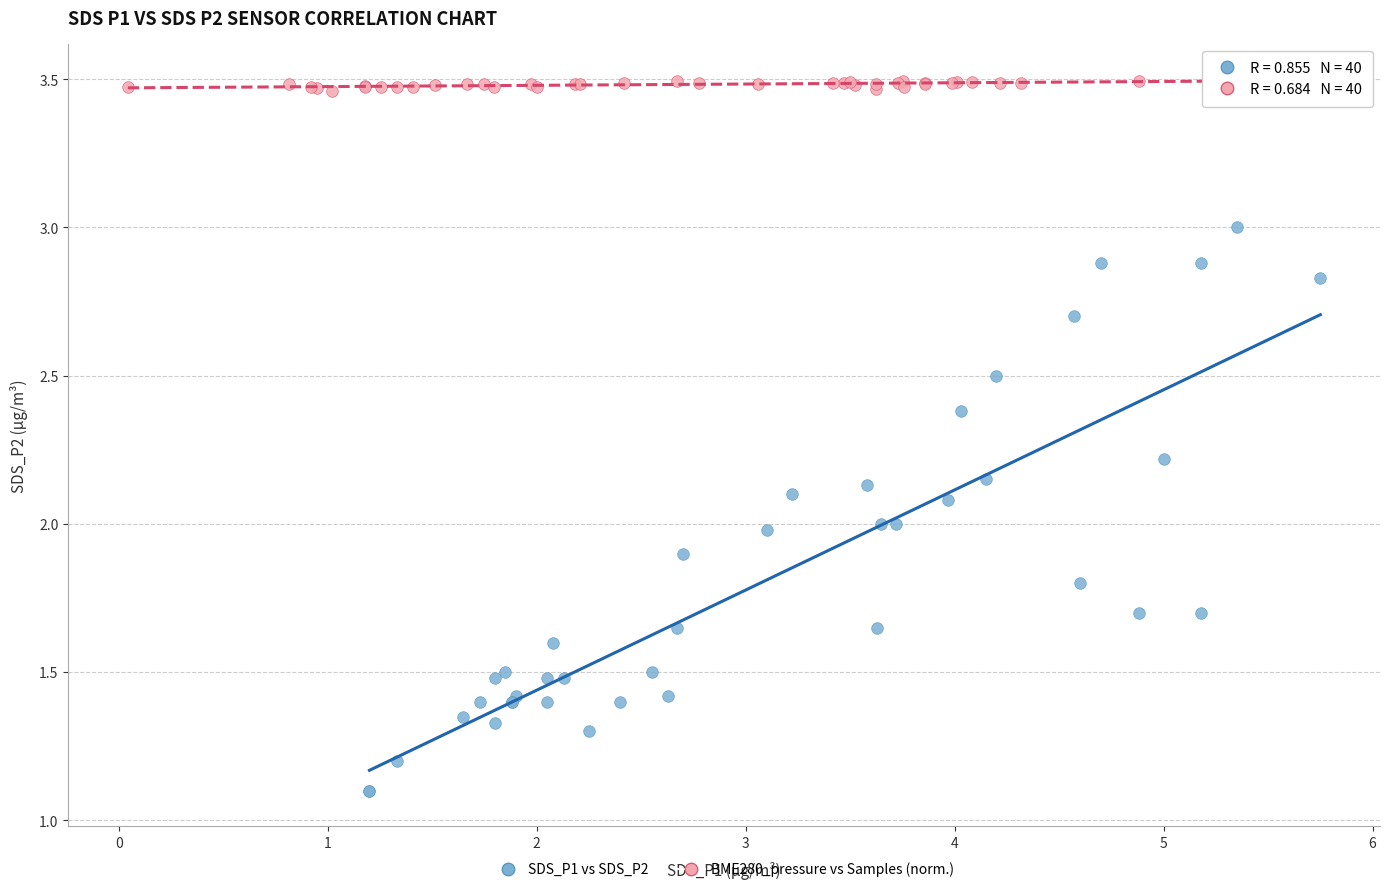

What are all the series names shown in the legend?

SDS_P1 vs SDS_P2, BME280_pressure vs Samples (norm.)